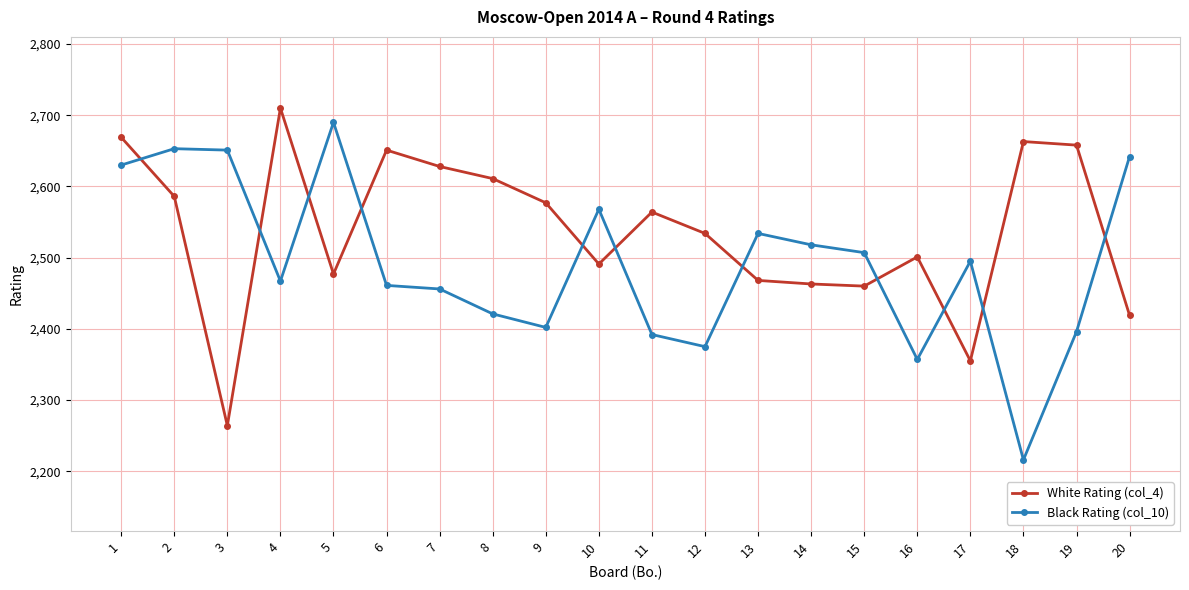

What are all the series names shown in the legend?

White Rating (col_4), Black Rating (col_10)